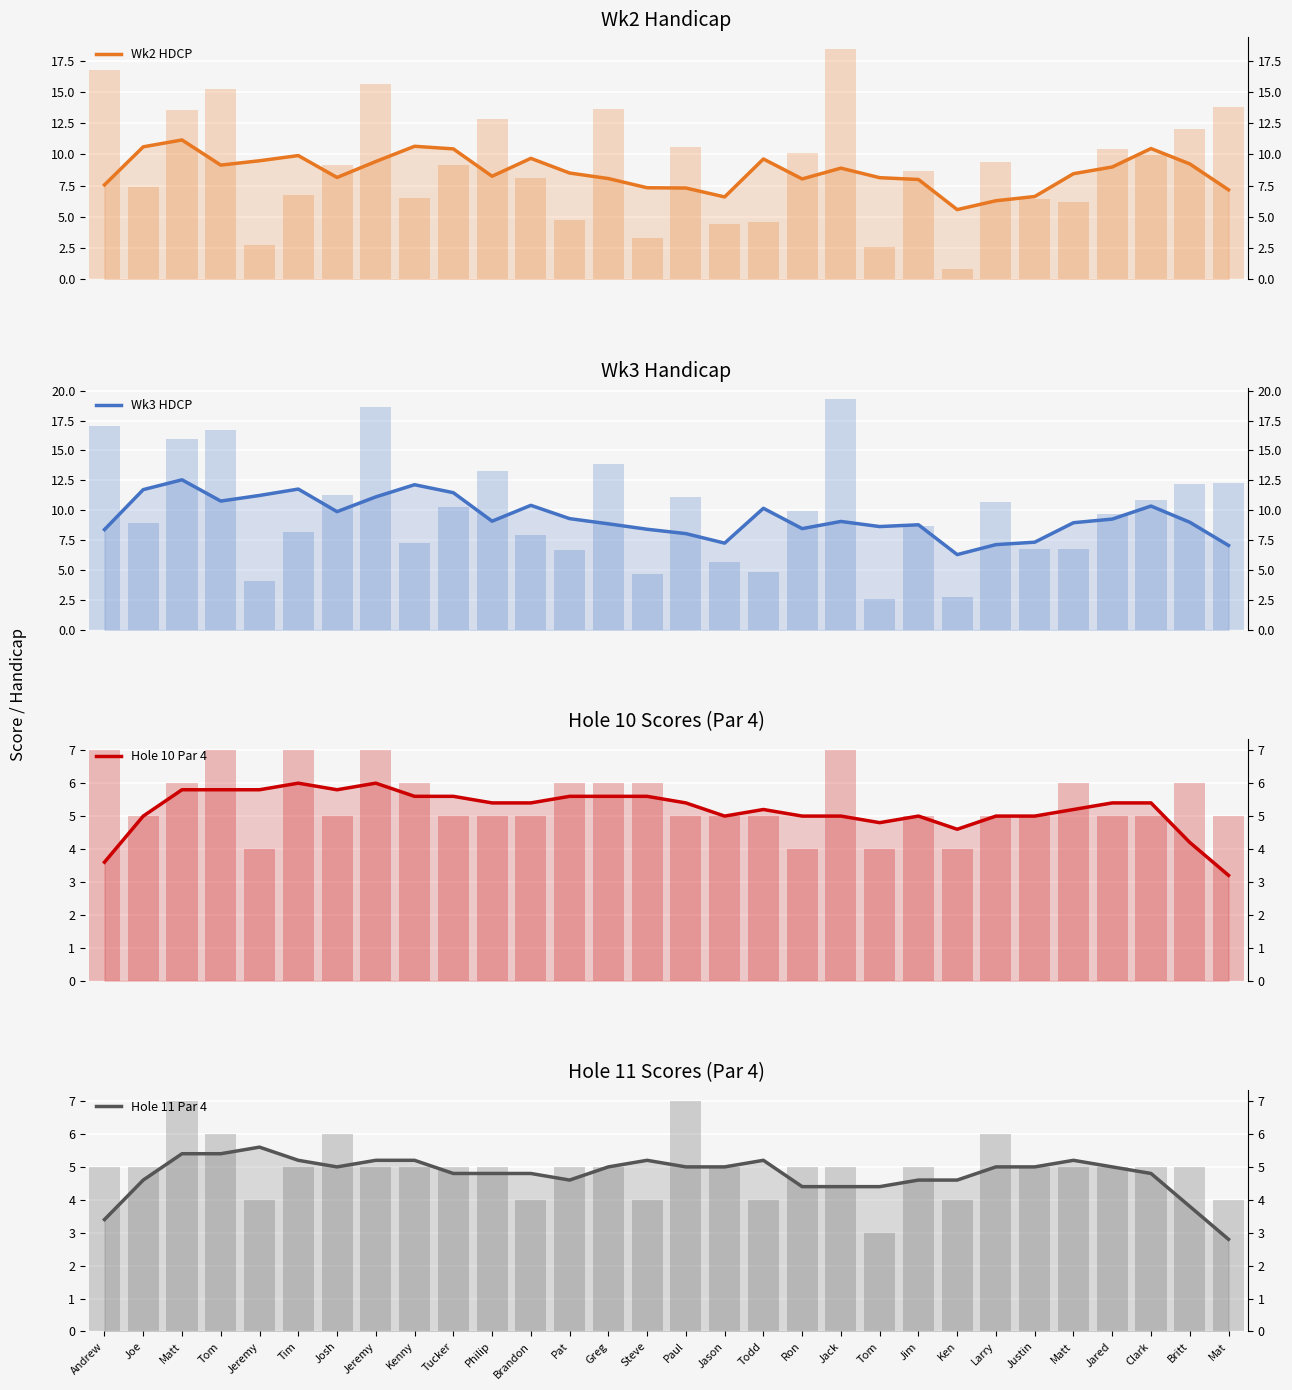

What is the label of the 28th bar from the left?

Clark